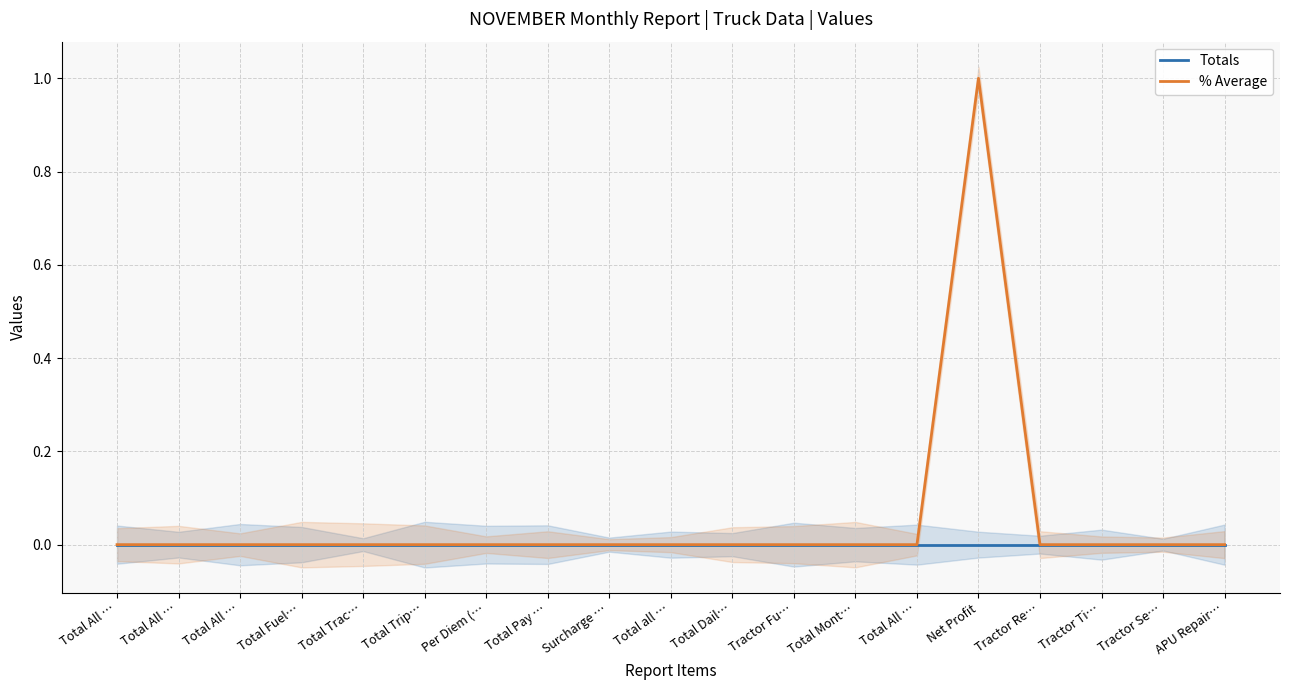

Reading left to right, transcribe all the data shown in this chart.

Totals: Total All …=0	Total All …=0	Total All …=0	Total Fuel…=0	Total Trac…=0	Total Trip…=0	Per Diem (…=0	Total Pay …=0	Surcharge …=0	Total all …=0	Total Dail…=0	Tractor Fu…=0	Total Mont…=0	Total All …=0	Net Profit=0	Tractor Re…=0	Tractor Ti…=0	Tractor Se…=0	APU Repair…=0
% Average: Total All …=0	Total All …=0	Total All …=0	Total Fuel…=0	Total Trac…=0	Total Trip…=0	Per Diem (…=0	Total Pay …=0	Surcharge …=0	Total all …=0	Total Dail…=0	Tractor Fu…=0	Total Mont…=0	Total All …=0	Net Profit=1	Tractor Re…=0	Tractor Ti…=0	Tractor Se…=0	APU Repair…=0